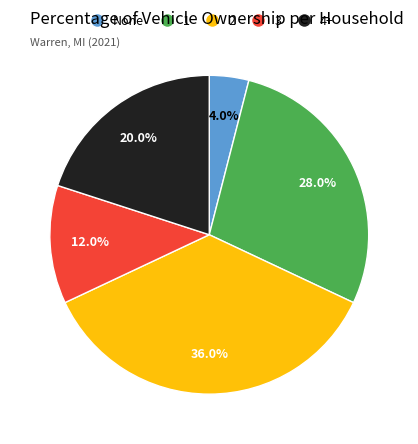

Combined, do 1 and 3 account for over 50%?

No